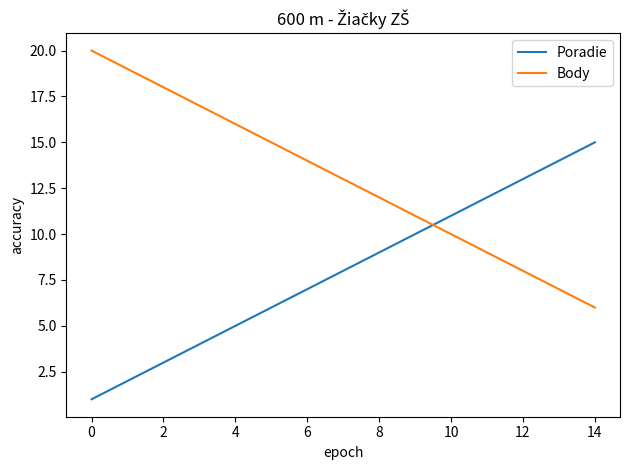

What is the difference between the maximum and minimum values in the Poradie series?

14